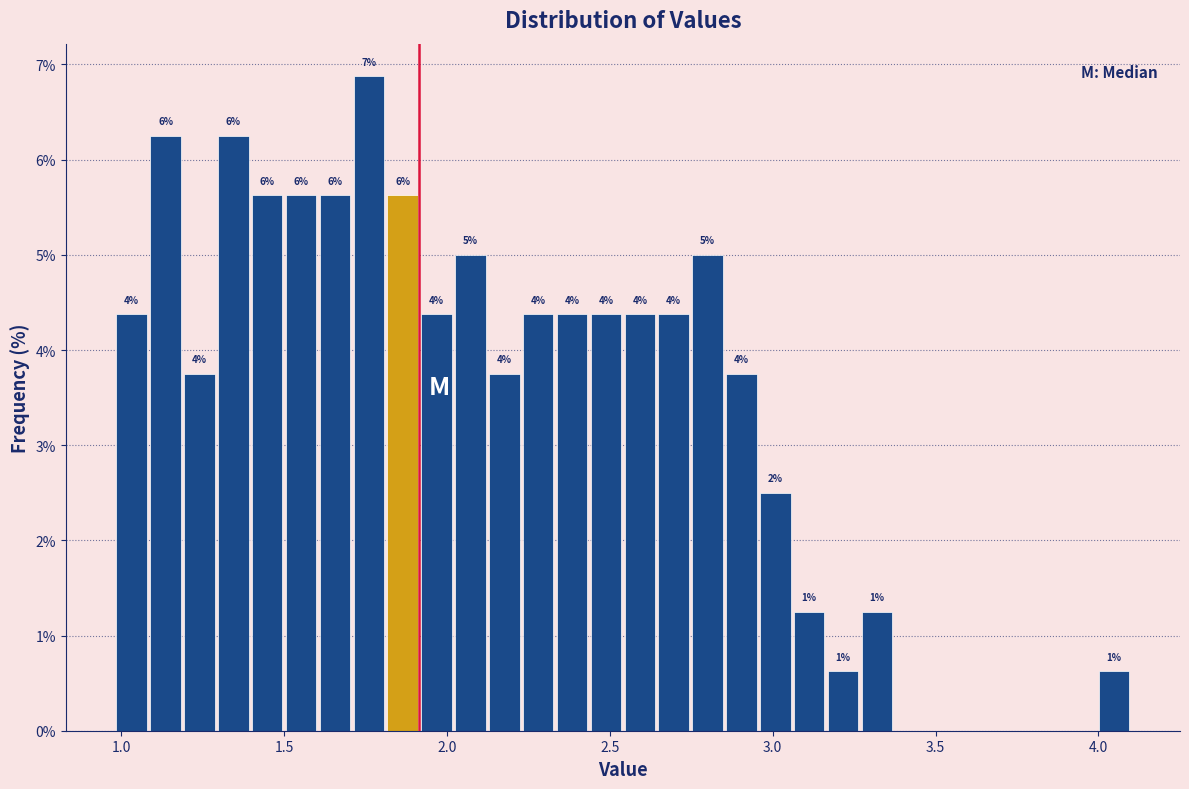

Read against the x-axis, roughly where is the centre of the tallest bar?

1.75